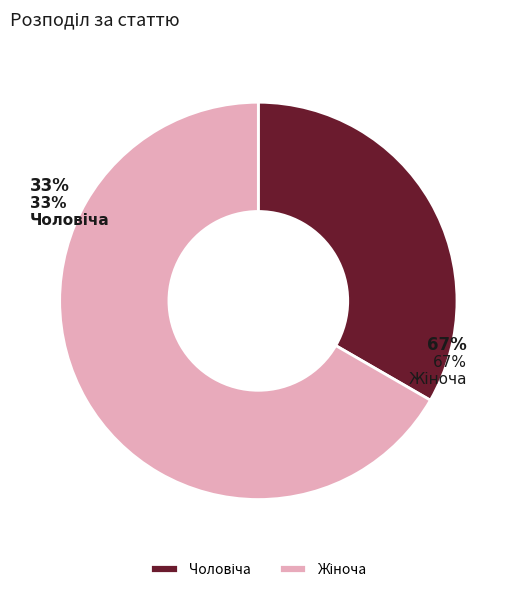

Is it true that Жіноча is 76% of the pie?

False